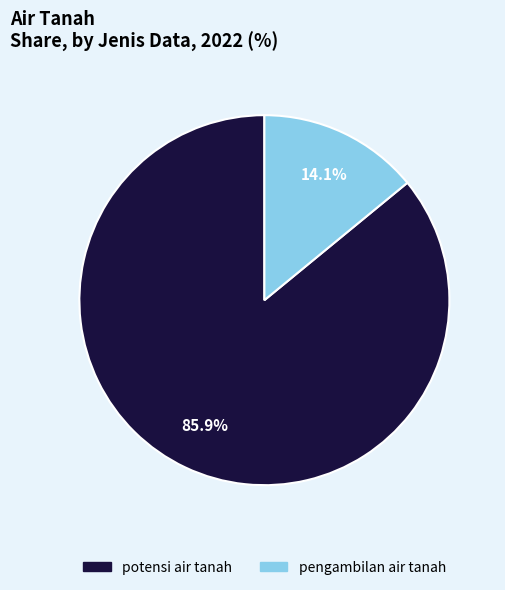

Do pengambilan air tanah and potensi air tanah together represent more than half of the pie?

Yes